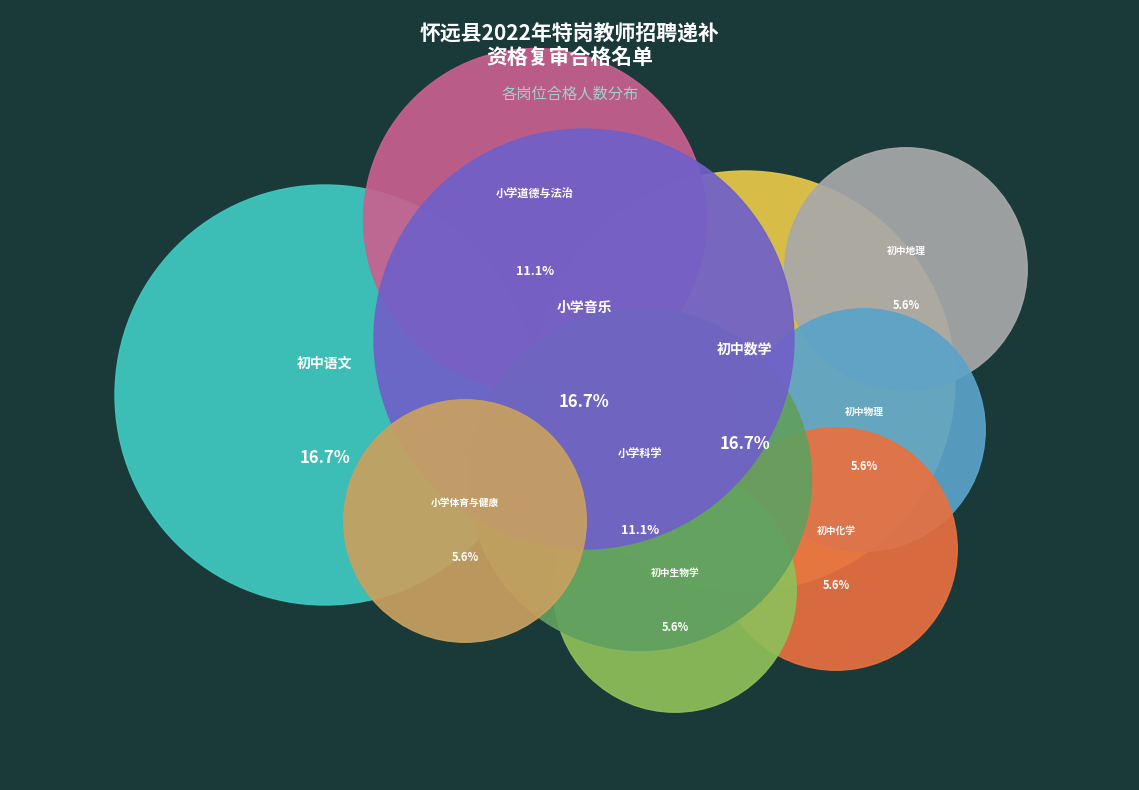

Does 初中语文 represent more than half of the total?

No